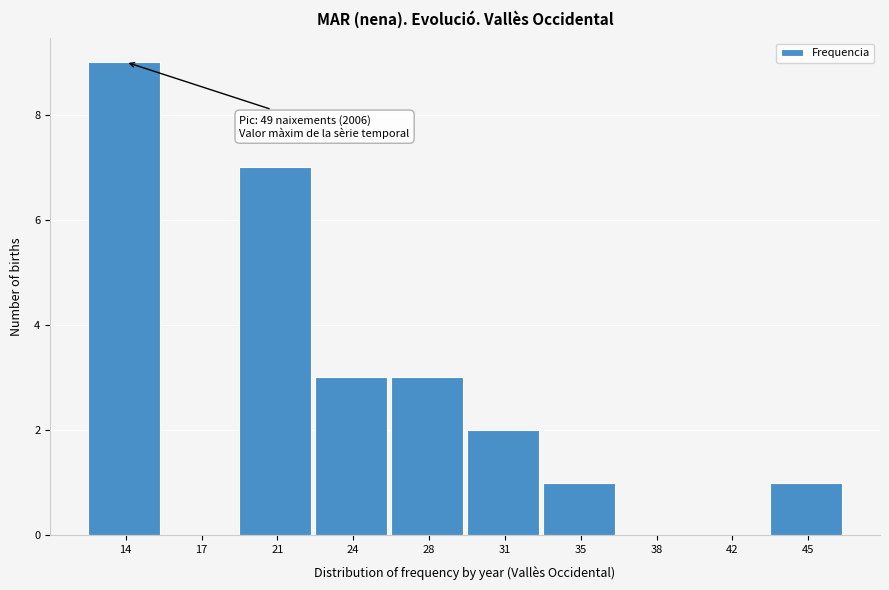

Reading right to left, list all the values displayed in this chart.

45=1	42=0	38=0	35=1	31=2	28=3	24=3	21=7	17=0	14=9